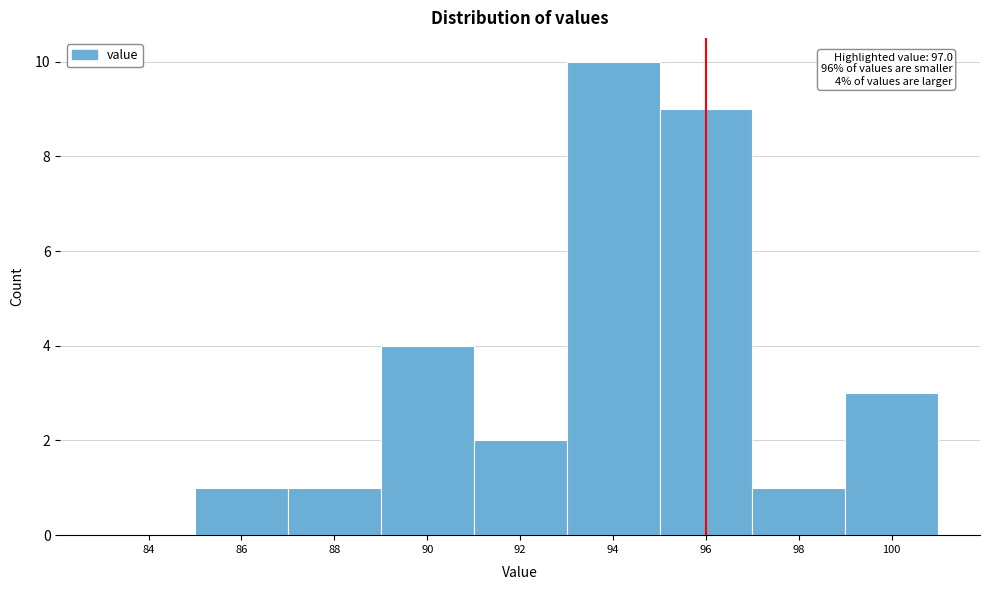

Reading left to right, list all the values displayed in this chart.

84=0	86=1	88=1	90=4	92=2	94=10	96=9	98=1	100=3